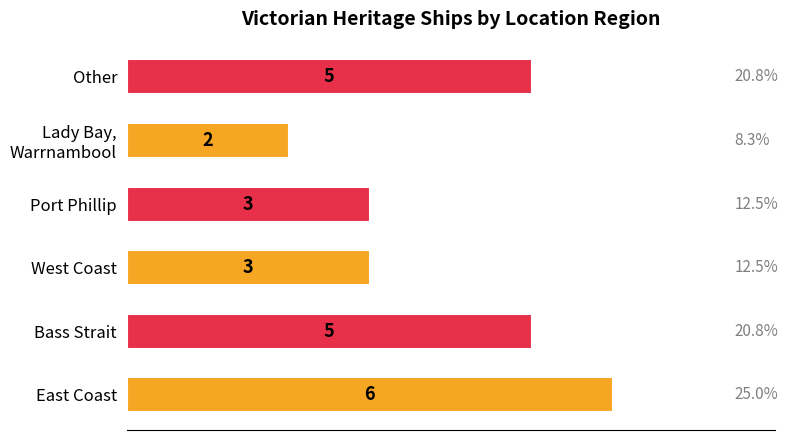

Which has a higher value, Bass Strait or East Coast?

East Coast